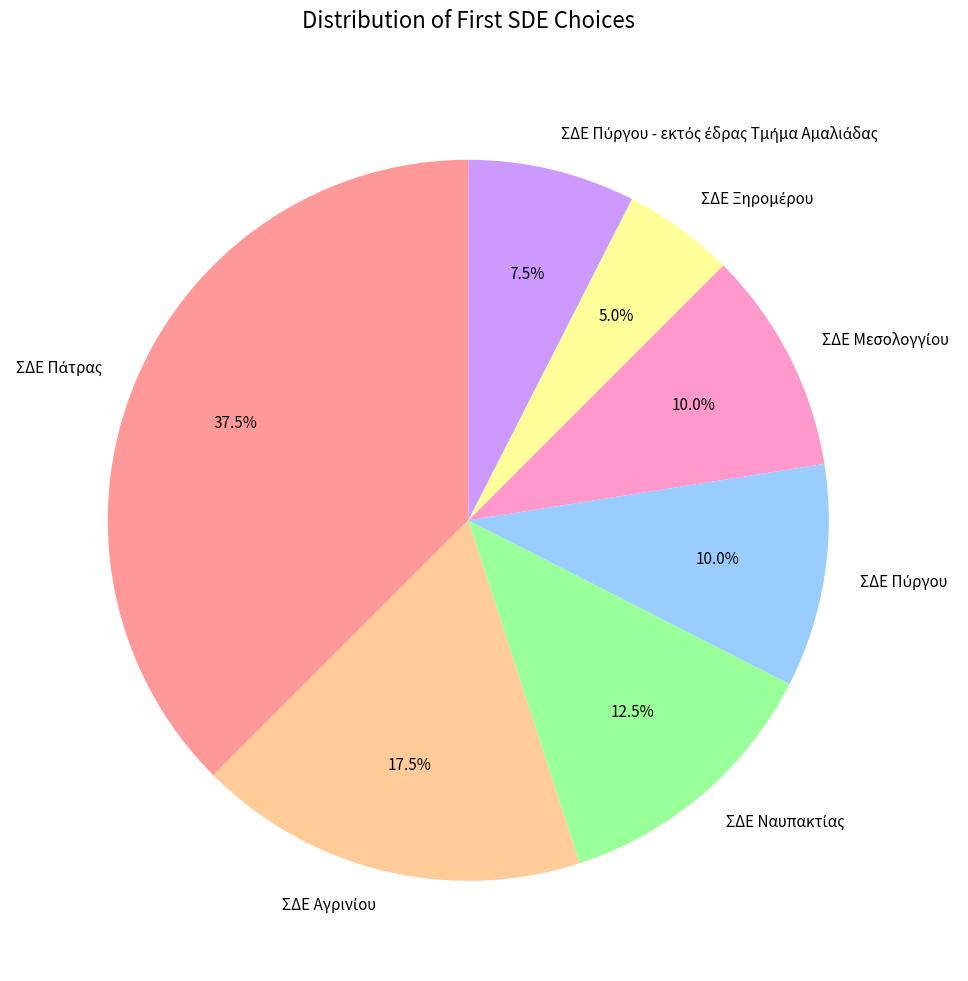

Is there any slice that represents more than half of the pie?

No